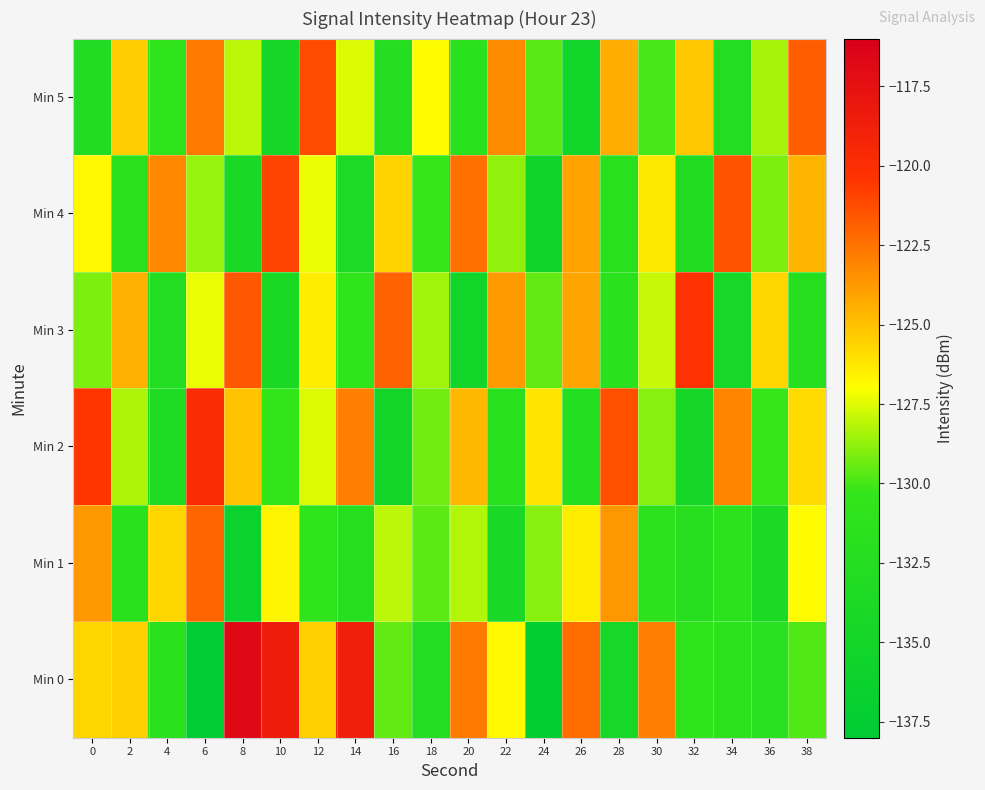

At which category is the sum across all series the highest?

6